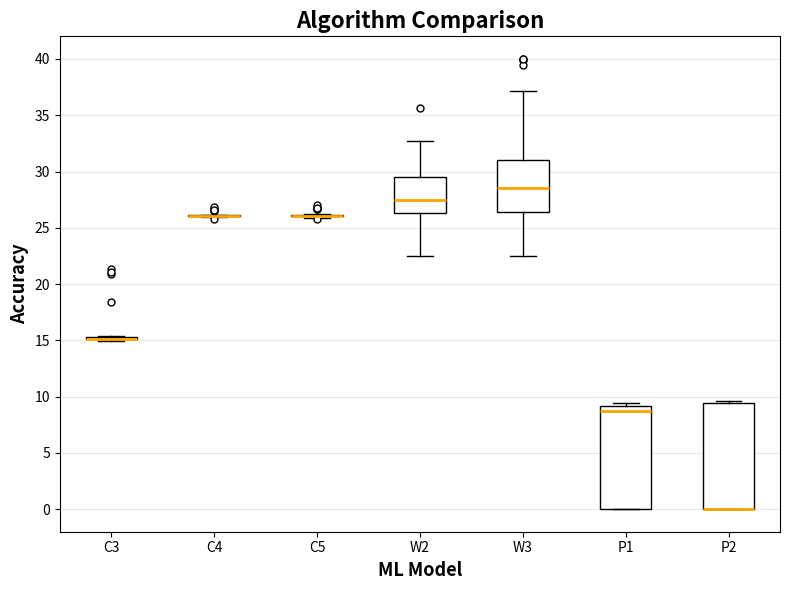

Reading left to right, transcribe this box plot: for each box, give where its median line is, the range the box spans, and where its two whiskers end, as read against the y-axis. The values are not printed on the chart, so give them approximately, as read against the axis.

C3: box collapsed to a line at 15.0, whiskers 15.0 to 15.5
C4: box collapsed to a line at 26.0, whiskers 26.0 to 26.0
C5: box collapsed to a line at 26.0, whiskers 26.0 to 26.0
W2: median 27.5, box 26.5 to 29.5, whiskers 22.5 to 32.5
W3: median 28.5, box 26.5 to 31.0, whiskers 22.5 to 37.0
P1: median 9.0 (just below the box's upper edge), box 0.0 to 9.0, whiskers 0.0 to 9.5
P2: median 0.0 (drawn on the box's lower edge), box 0.0 to 9.5, whiskers 0.0 to 9.5 (just above the box's upper edge)